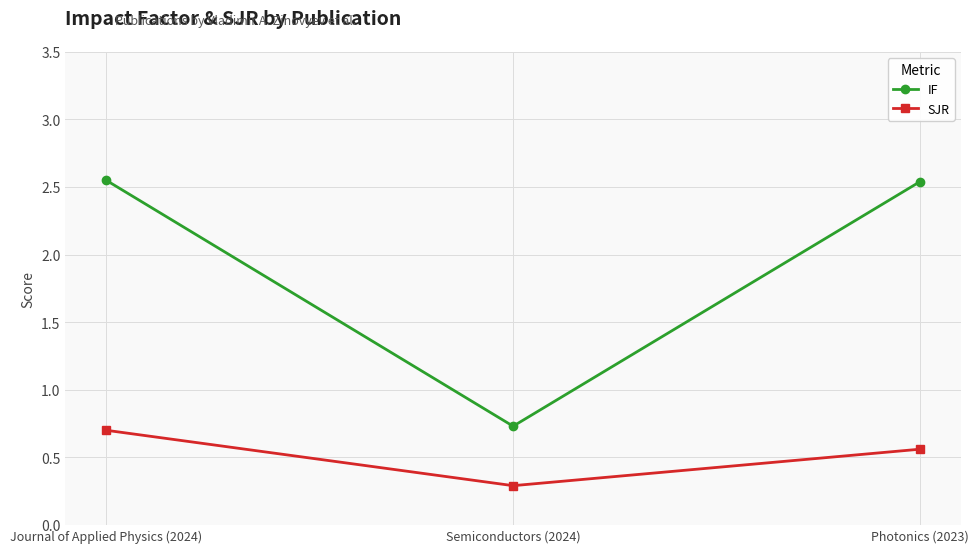

What is the value of the SJR point at the 1st from the left?

0.7